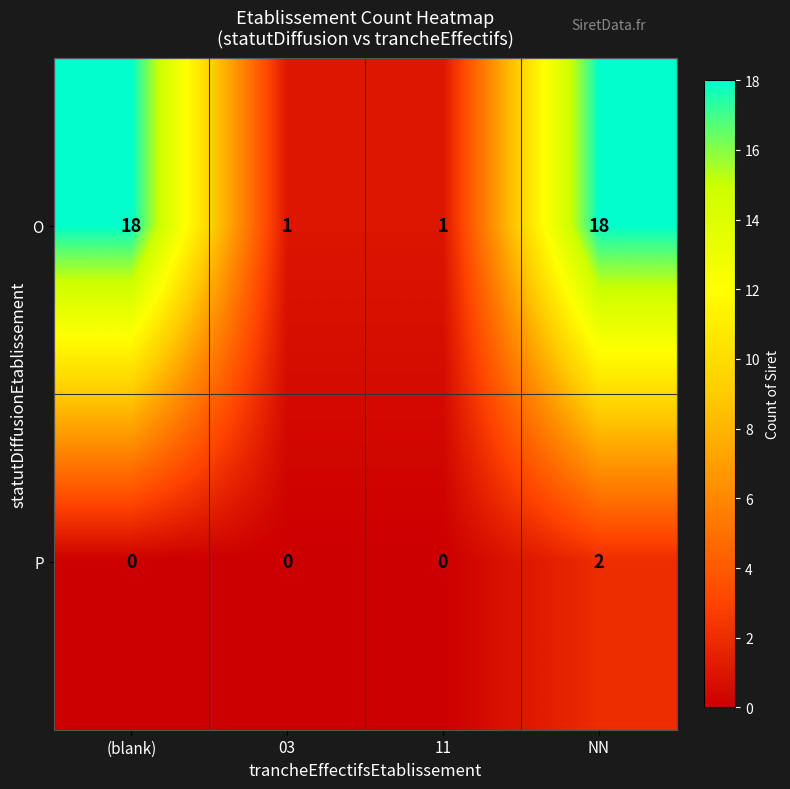

What is the maximum value shown in the chart?

18